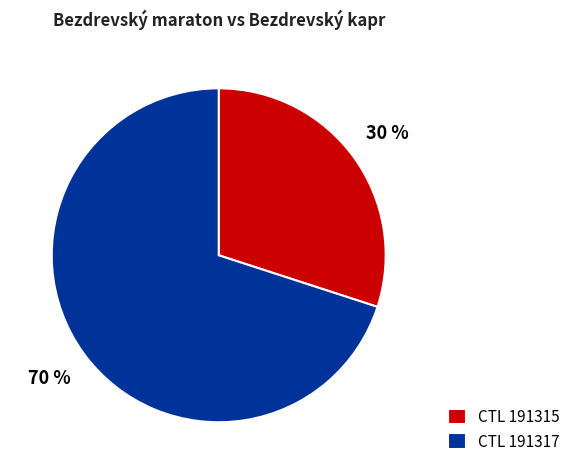

Which has a higher value, CTL 191317 or CTL 191315?

CTL 191317